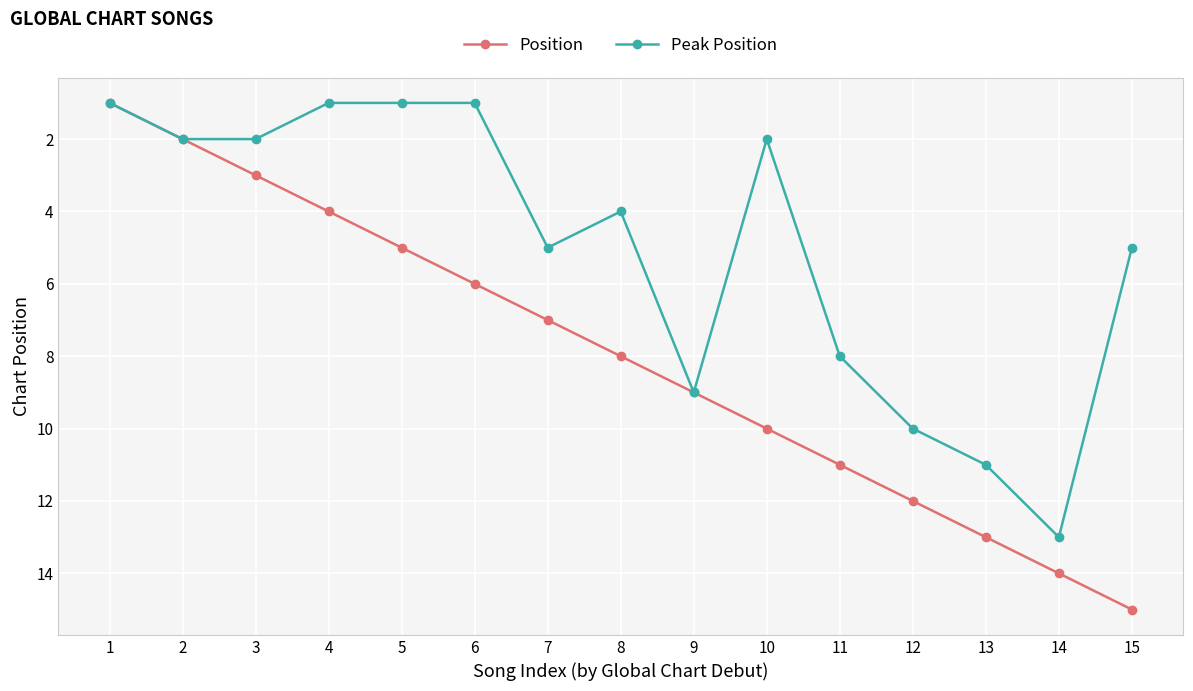

How many values in the Position series are below 8?

7